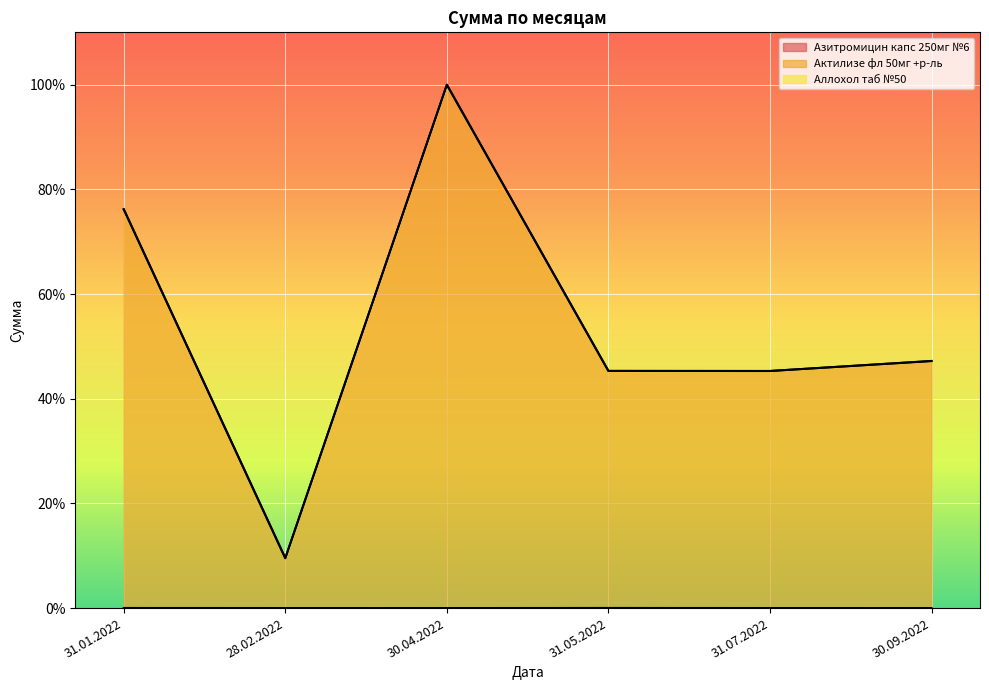

What is the highest value of the Актилизе фл 50мг +р-ль series?

1.0